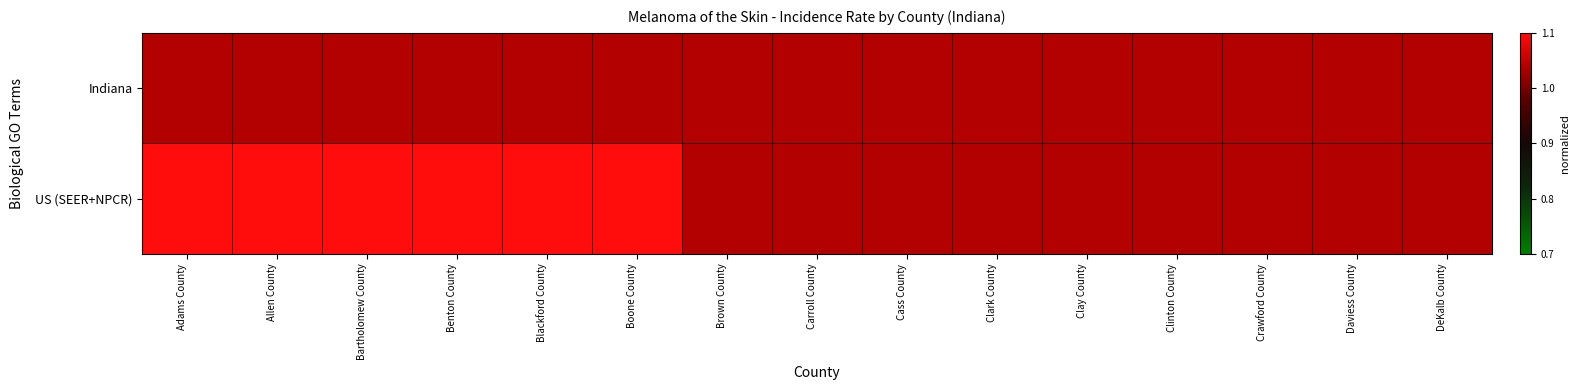

Reading left to right, list all the values displayed in this chart.

Indiana: Adams County=0.8	Allen County=0.8	Bartholomew County=0.8	Benton County=0.8	Blackford County=0.8	Boone County=0.8	Brown County=0.8	Carroll County=0.8	Cass County=0.8	Clark County=0.8	Clay County=0.8	Clinton County=0.8	Crawford County=0.8	Daviess County=0.8	DeKalb County=0.8
US (SEER+NPCR): Adams County=1.0	Allen County=1.0	Bartholomew County=1.0	Benton County=1.0	Blackford County=1.0	Boone County=1.0	Brown County=0.8	Carroll County=0.8	Cass County=0.8	Clark County=0.8	Clay County=0.8	Clinton County=0.8	Crawford County=0.8	Daviess County=0.8	DeKalb County=0.8